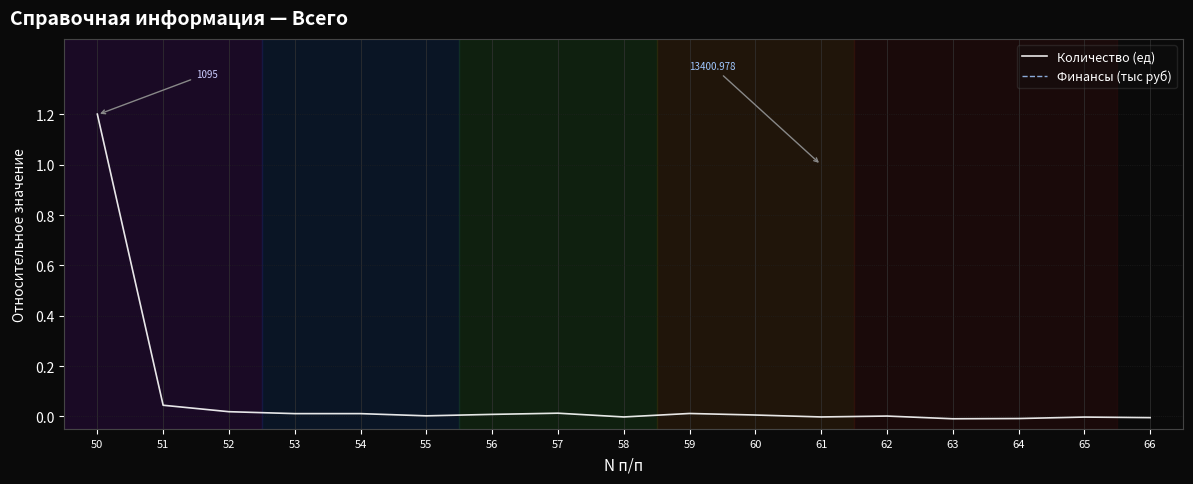

List the labels in order of Количество (ед) value, smallest first.

63, 64, 66, 65, 58, 61, 62, 55, 60, 56, 54, 53, 59, 57, 52, 51, 50